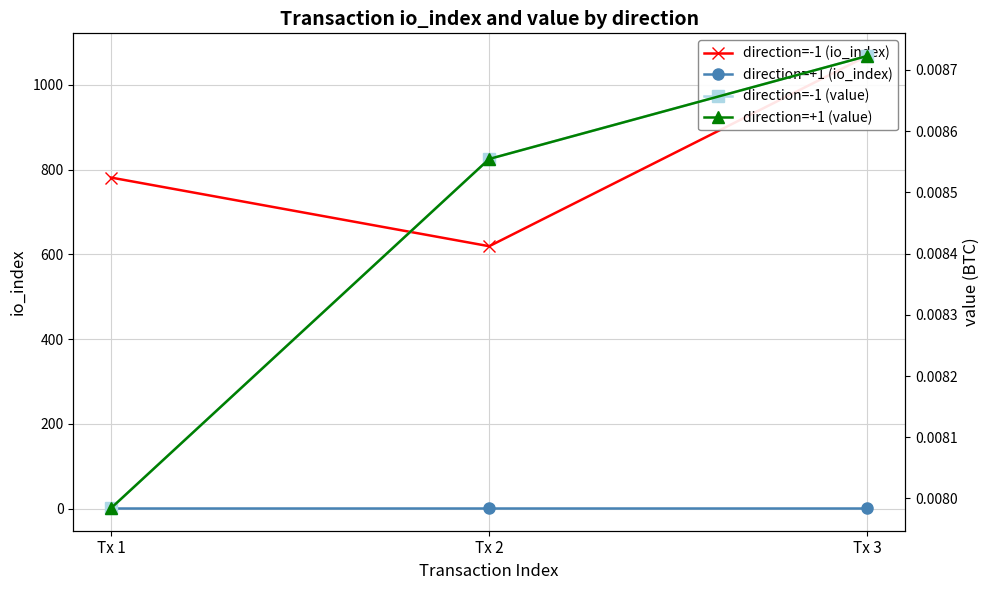

Reading left to right, transcribe all the data shown in this chart.

direction=-1 (io_index): Tx 1=781.0	Tx 2=619.0	Tx 3=1068.0
direction=+1 (io_index): Tx 1=1.0	Tx 2=1.0	Tx 3=1.0
direction=-1 (value): Tx 1=0.0	Tx 2=0.0	Tx 3=0.0
direction=+1 (value): Tx 1=0.0	Tx 2=0.0	Tx 3=0.0